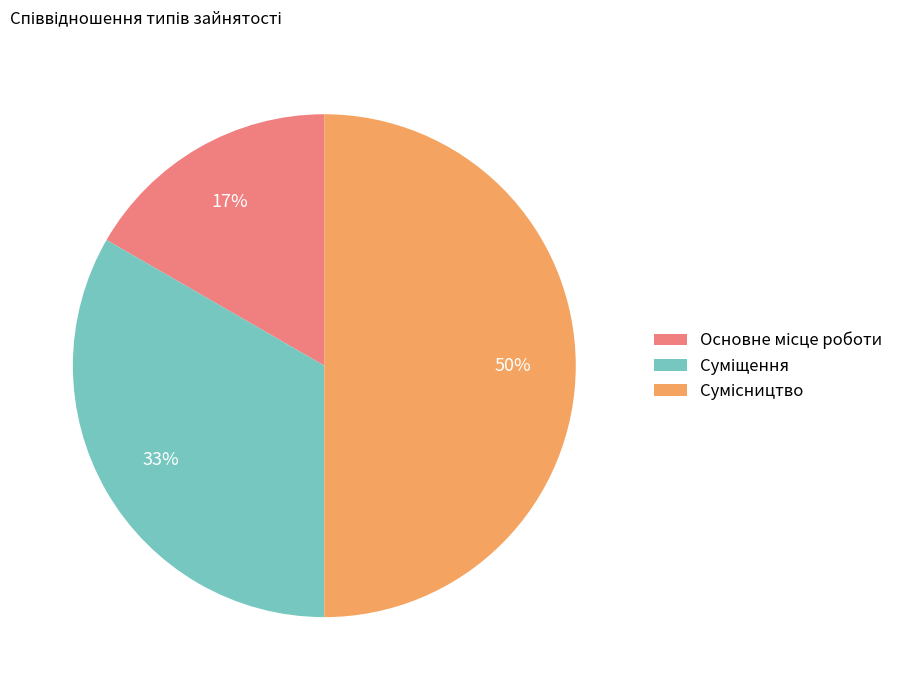

Count the number of slices in the pie.

3